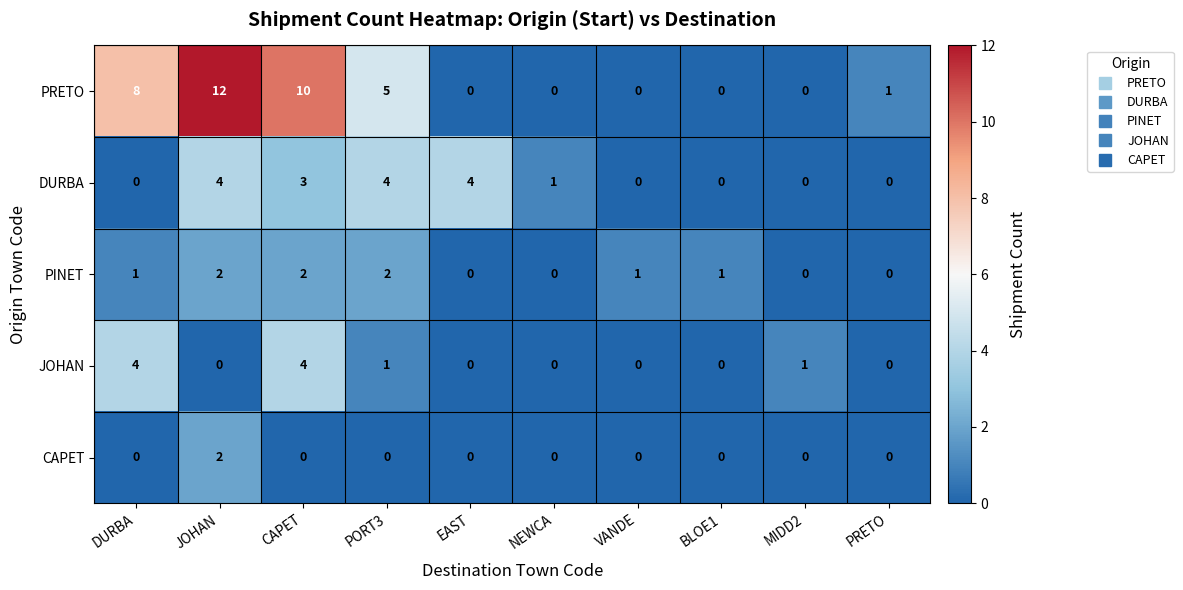

What is the difference between the highest and lowest values at PORT3?

5